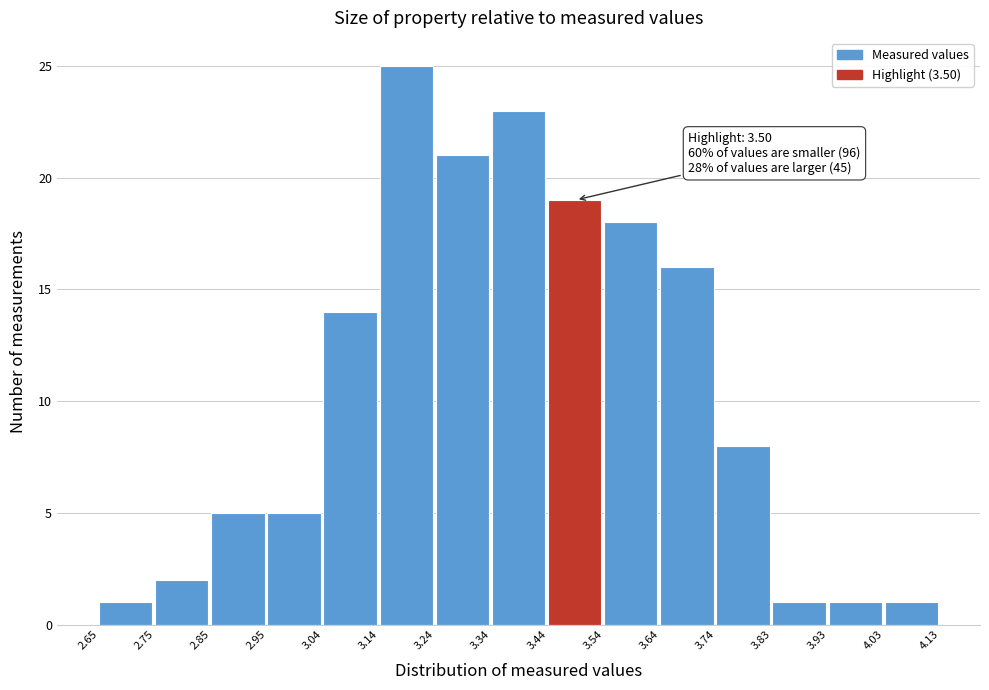

Which range on the x-axis has the tallest bar?

3.14 to 3.24